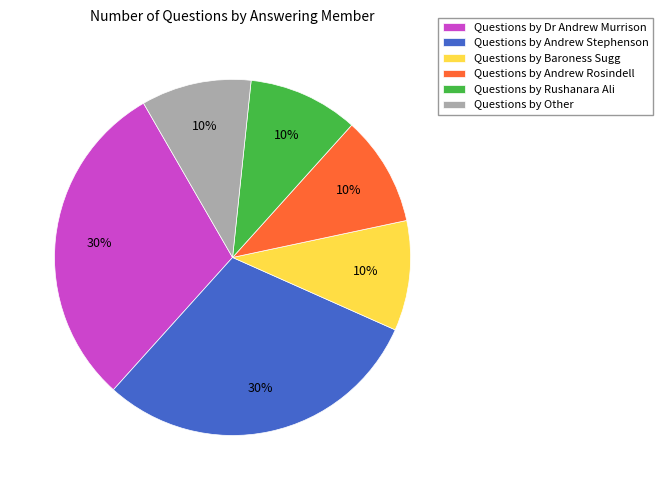

To the nearest percent, what percentage of the pie is Questions by Rushanara Ali?

10%